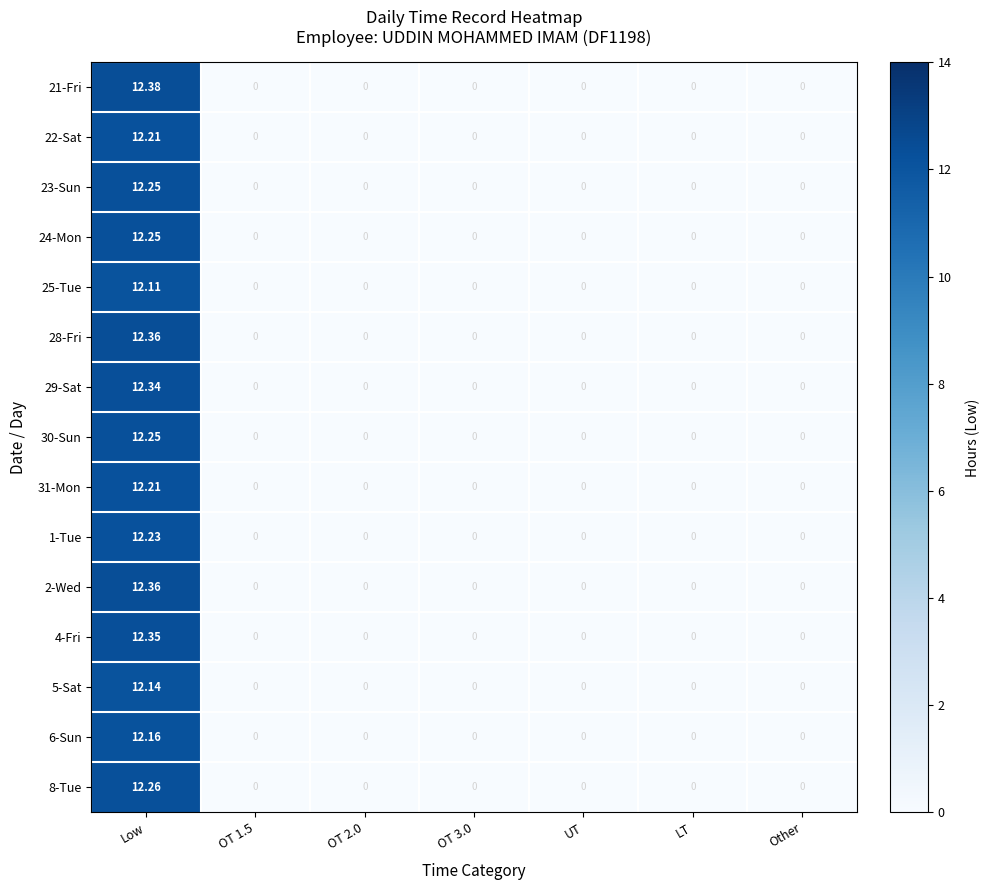

At which category is the sum across all series the highest?

Low